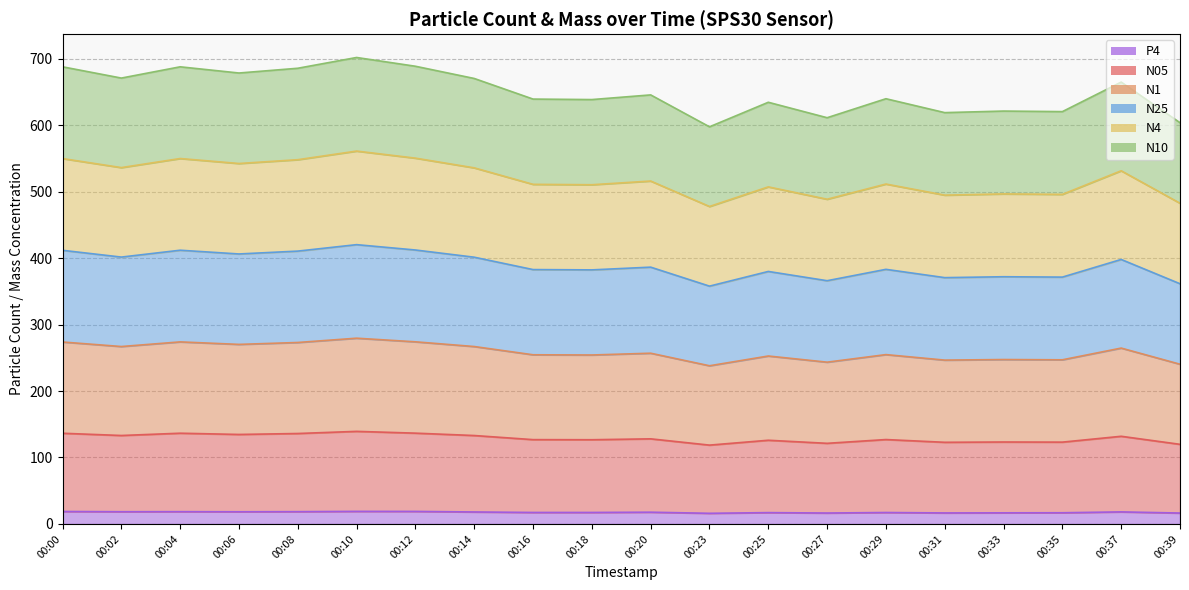

Between 00:16 and 00:12, which is larger?

00:12